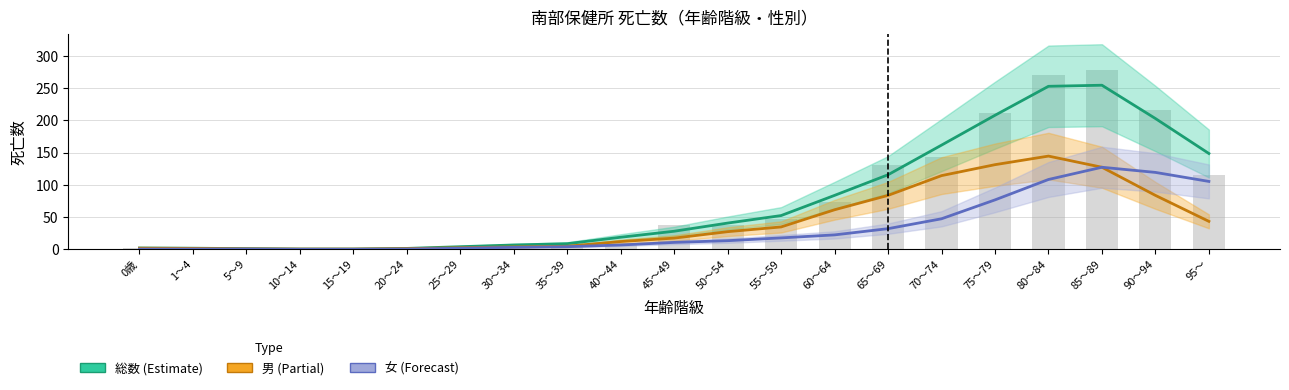

What is the difference between the second highest and second lowest values in the 男 series?

131.0